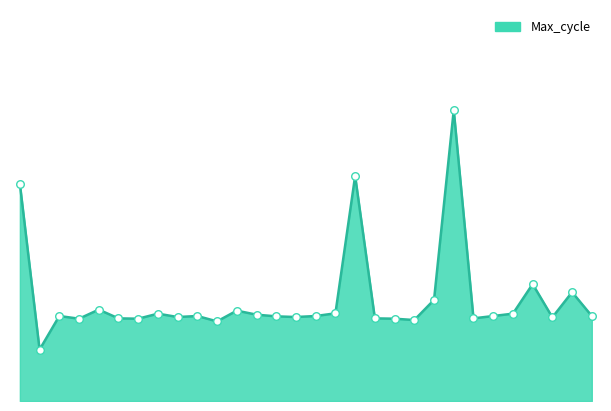

Is this an area chart (filled region under the line)?

Yes